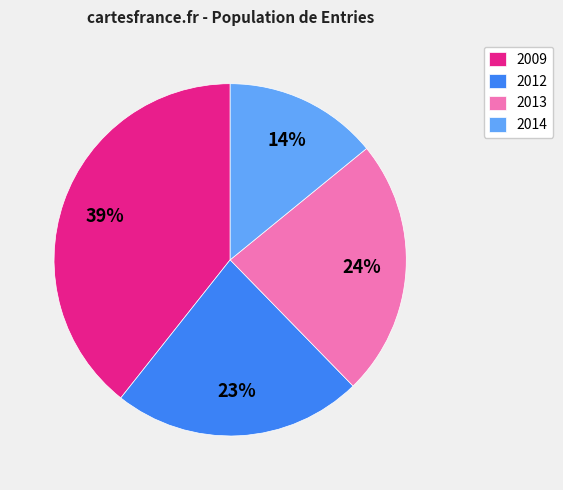

True or false: 2013 accounts for 24% of the total.

True